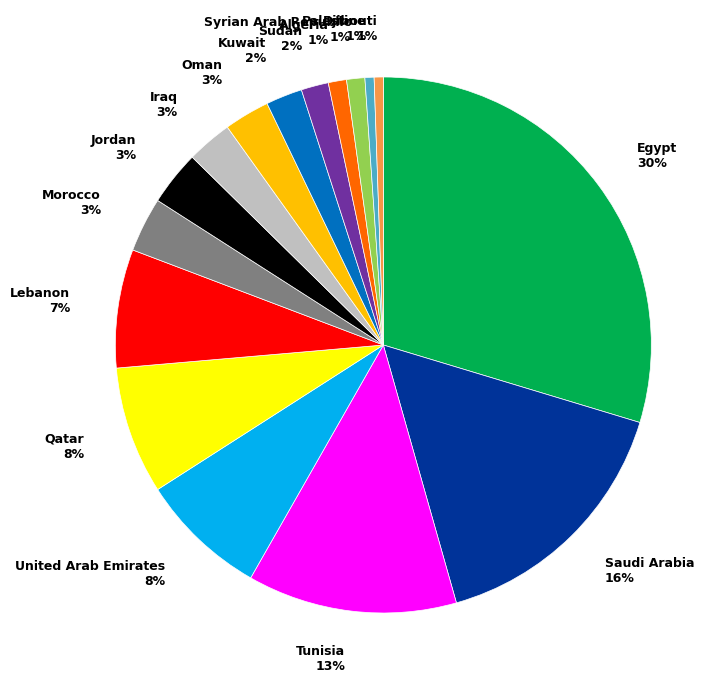

The Egypt slice represents 37% of the pie. True or false?

False